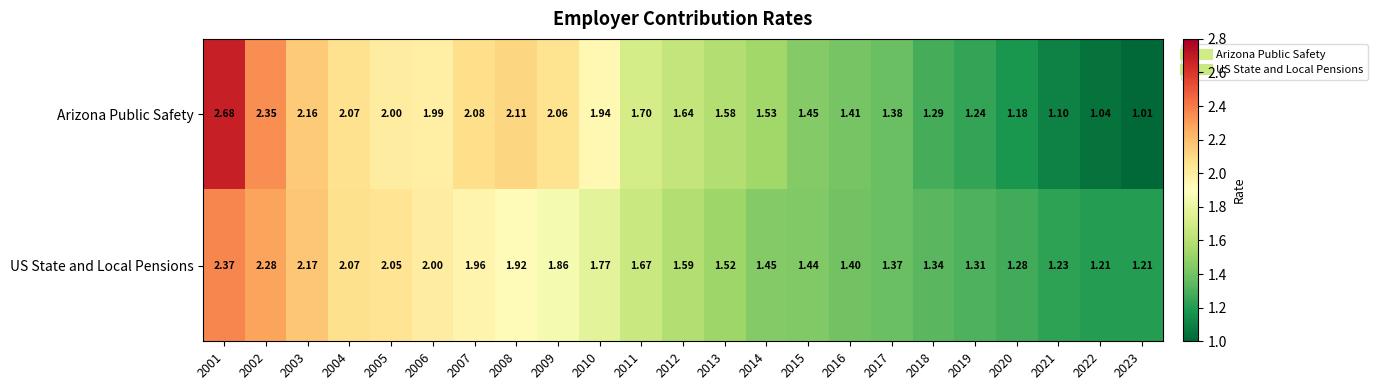

Which series has the widest spread of values?

Arizona Public Safety